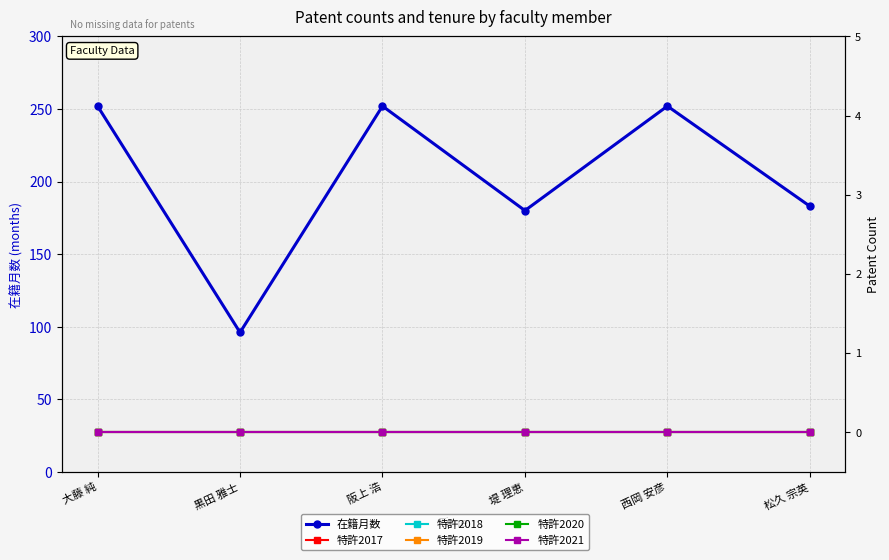

True or false: 特許2021 and 在籍月数 cross at least once.

False